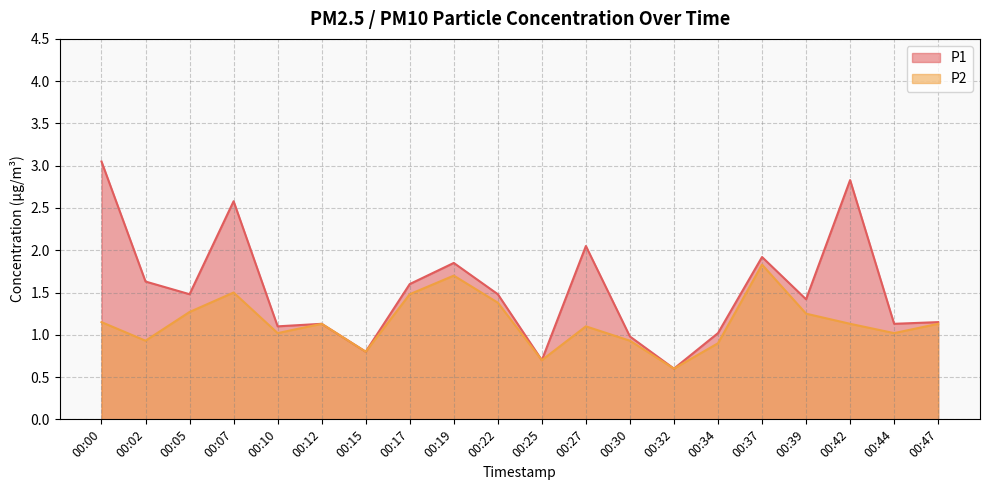

True or false: P1 and P2 intersect in this chart.

False